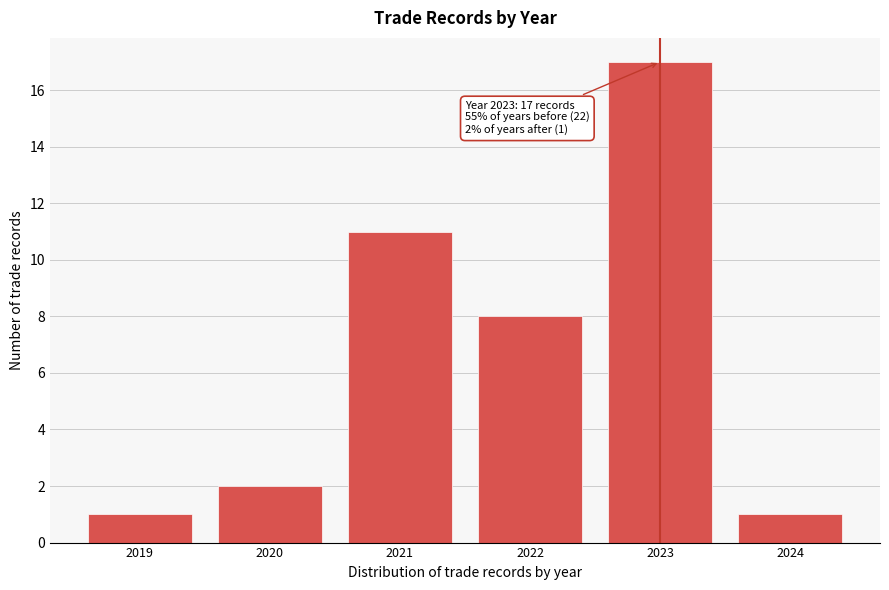

Reading left to right, extract all data points from this chart.

1	2	11	8	17	1